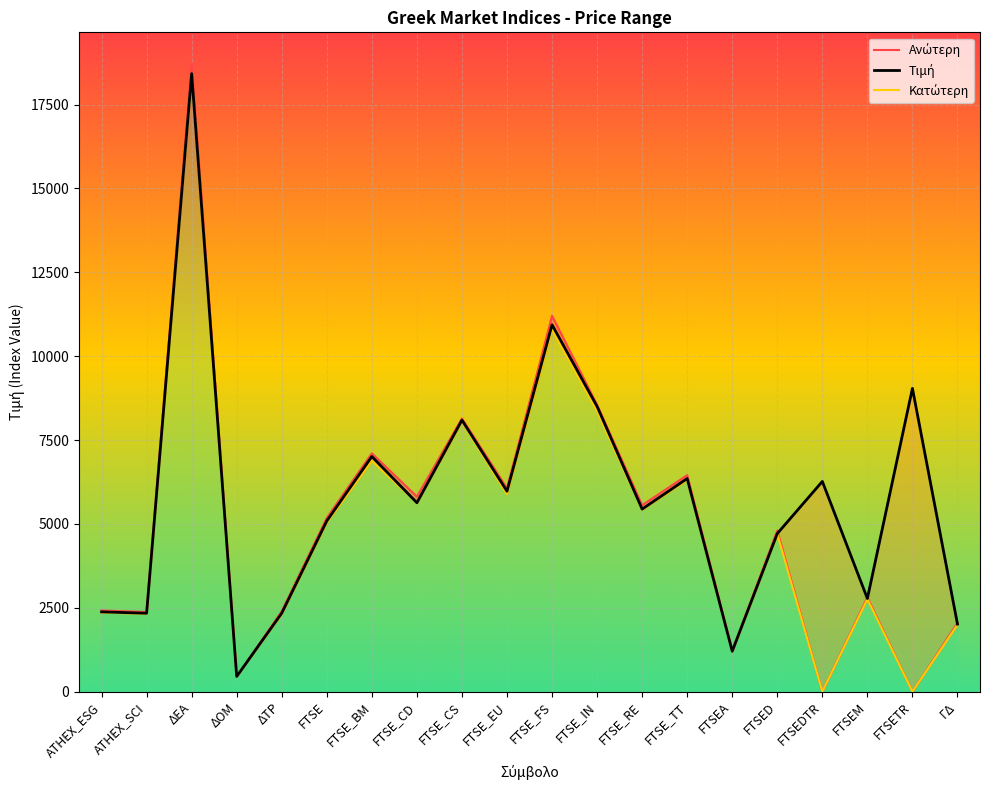

Rank the categories by Ανώτερη value from highest to lowest.

ΔΕΑ, FTSE_FS, FTSE_IN, FTSE_CS, FTSE_BM, FTSE_TT, FTSE_EU, FTSE_CD, FTSE_RE, FTSE, FTSED, FTSEM, ATHEX_ESG, ΔΤΡ, ATHEX_SCI, ΓΔ, FTSEA, ΔΟΜ, FTSEDTR, FTSETR